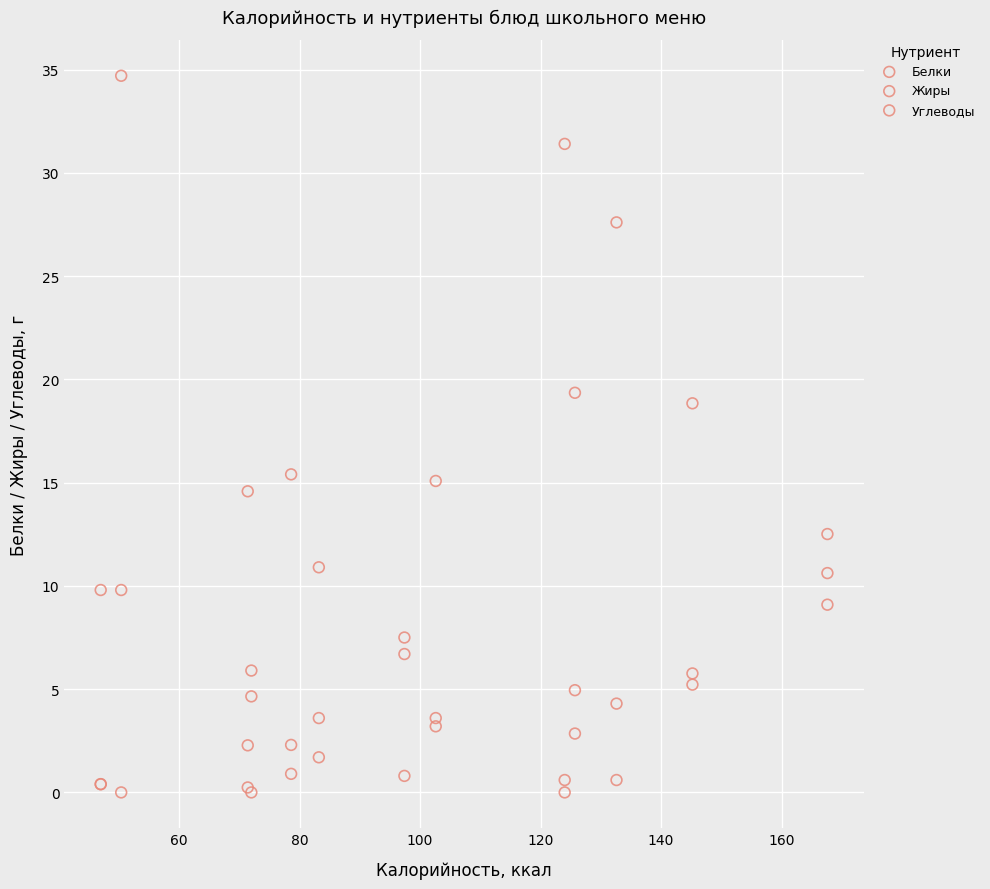

What are all the series names shown in the legend?

Белки, Жиры, Углеводы